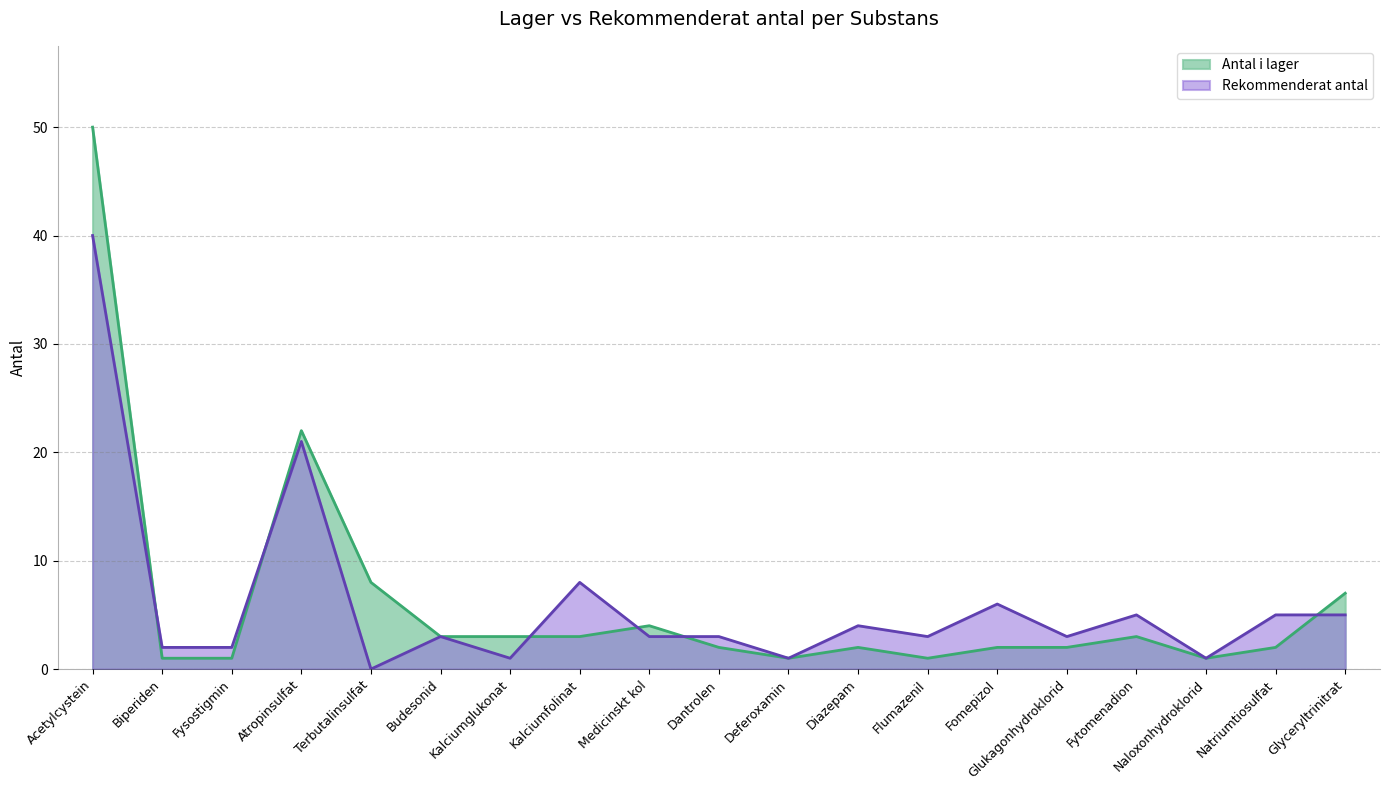

Between Fysostigmin and Diazepam, which series saw the biggest shift?

Rekommenderat antal